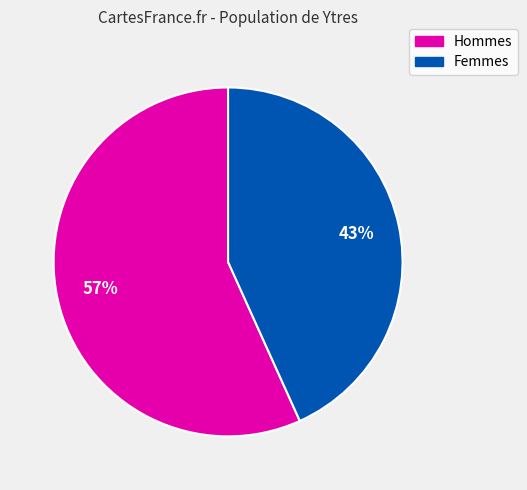

To the nearest percent, what is the average slice percentage?

50%